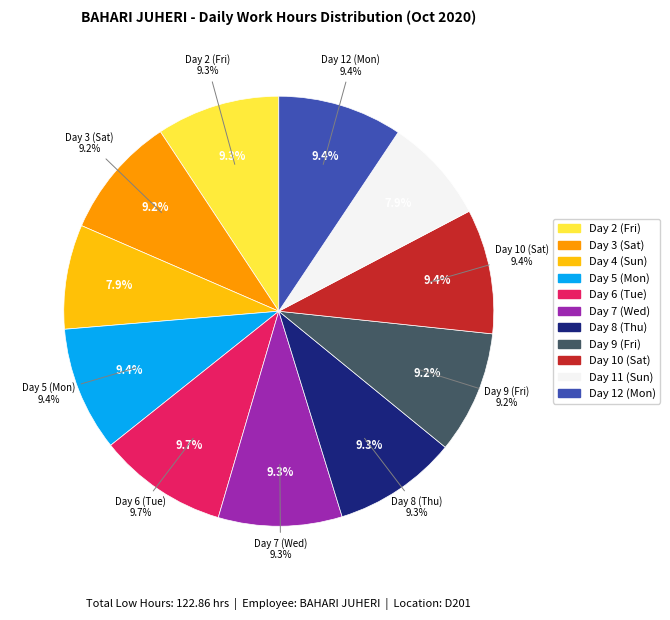

Is there any slice that represents more than half of the pie?

No